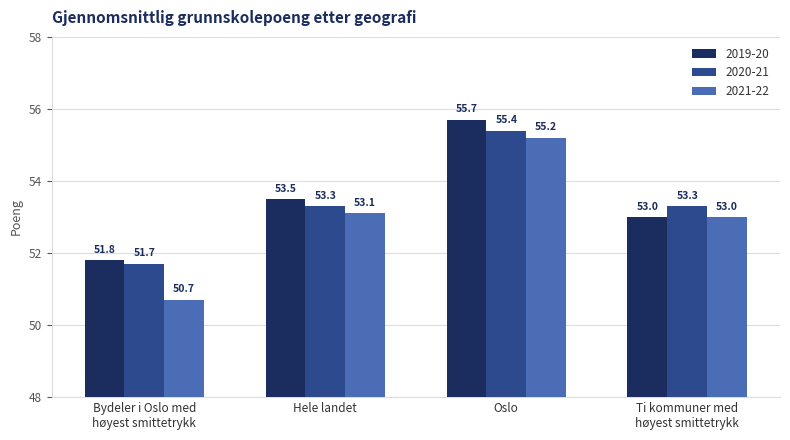

What is the value of the 2020-21 bar at the 1st from the left?

51.7